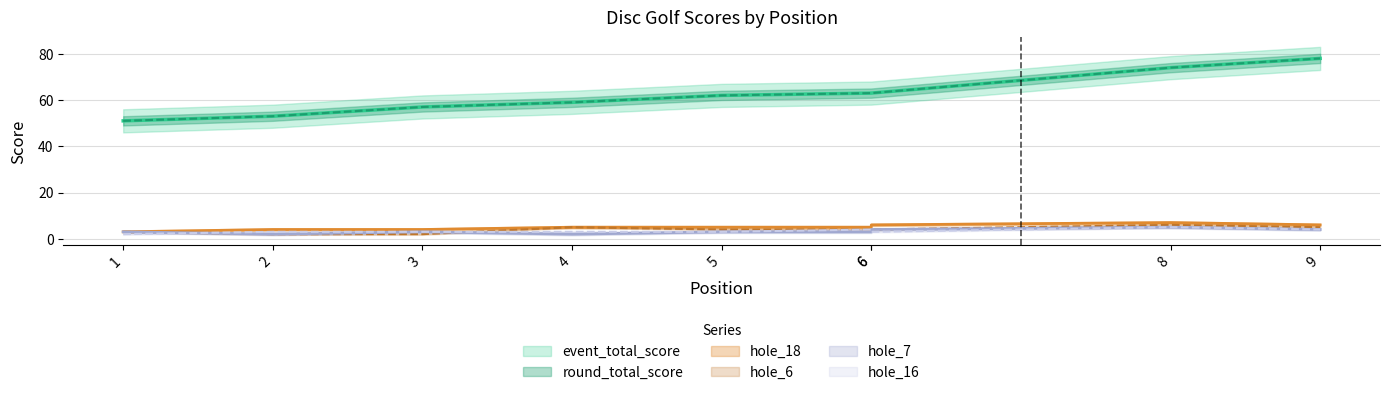

Reading left to right, list all the values displayed in this chart.

event_total_score: 51	53	57	59	62	63	63	74	78
round_total_score: 51	53	57	59	62	63	63	74	78
hole_6: 3	2	2	5	4	4	4	6	5
hole_18: 3	4	4	5	5	5	6	7	6
hole_7: 3	2	3	2	3	3	4	5	4
hole_16: 2	3	3	3	3	4	3	5	4